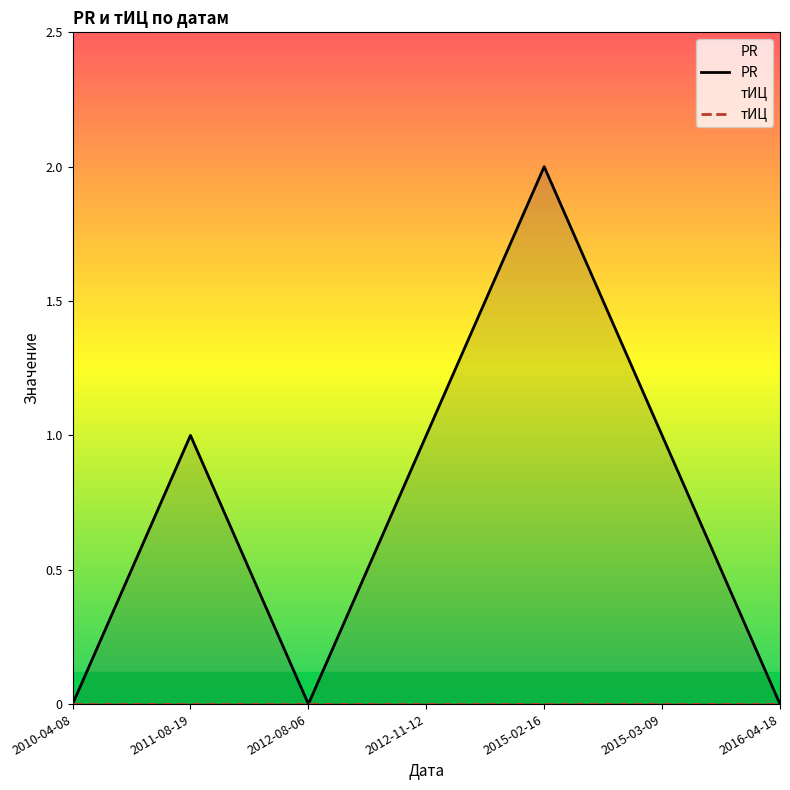

Count the number of data series in this chart.

1